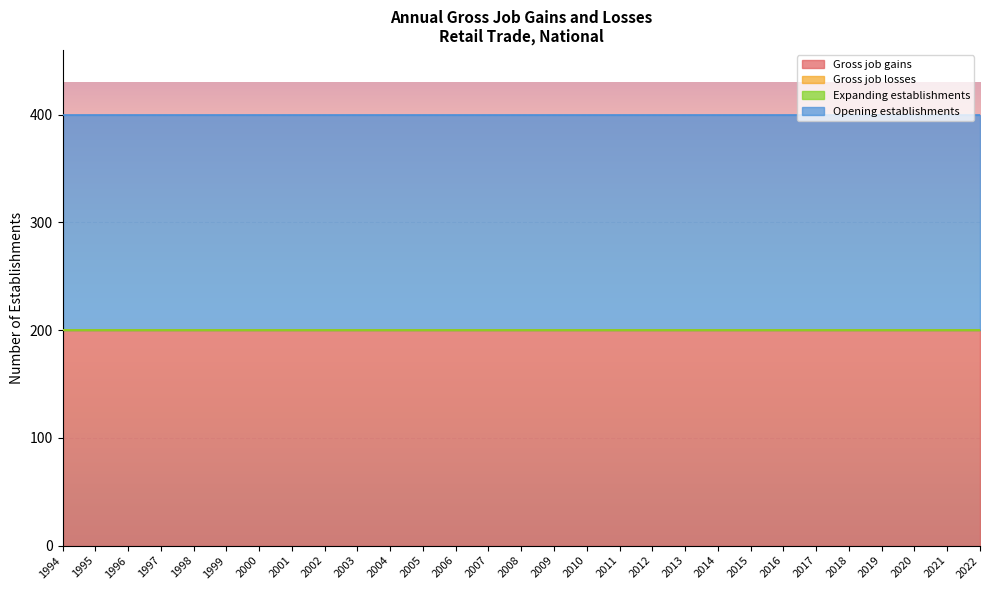

List the series in order of their peak value, lowest first.

Gross job losses, Expanding establishments, Gross job gains, Opening establishments